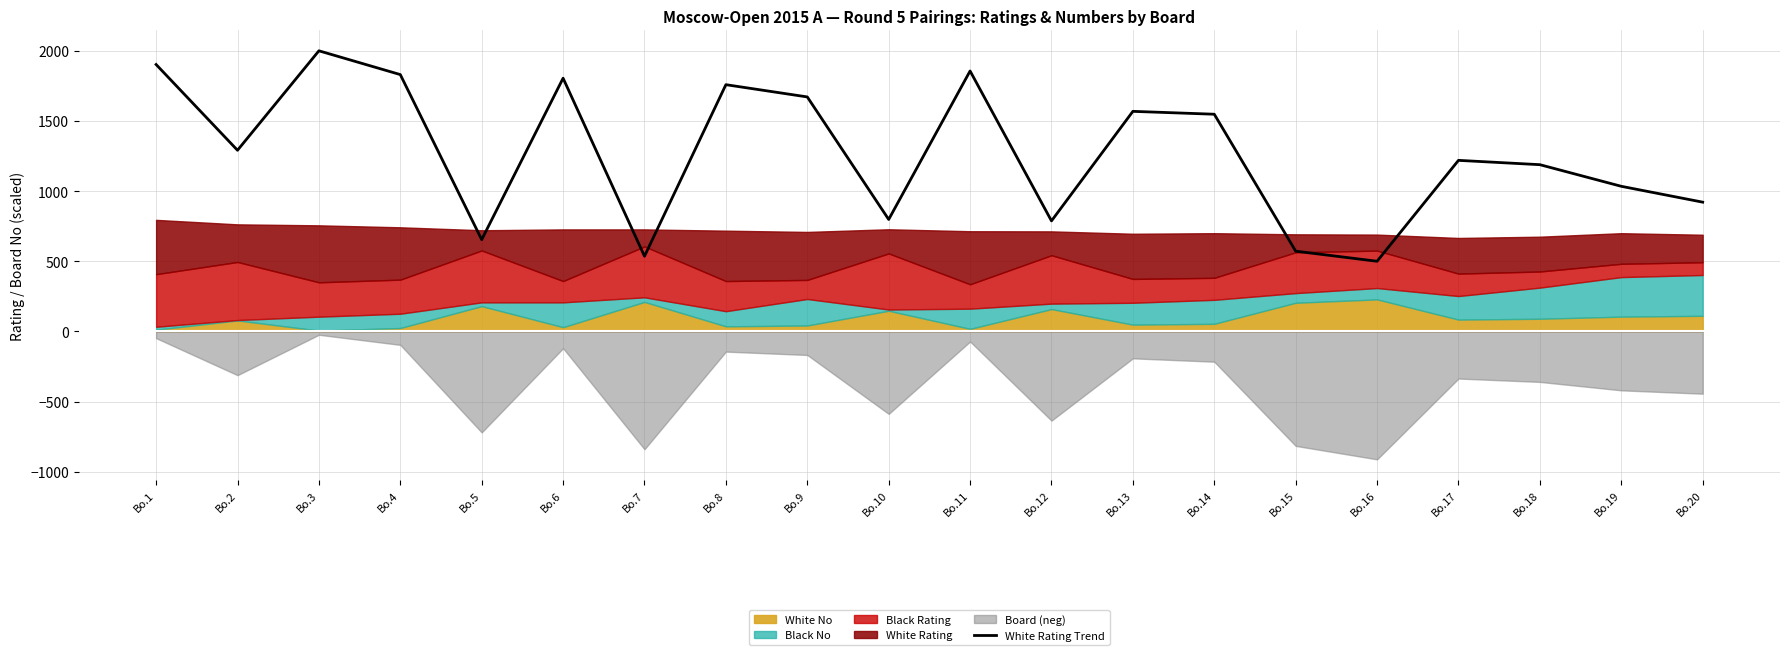

What is the change in value from Bo.15 to Bo.19?

+462.3